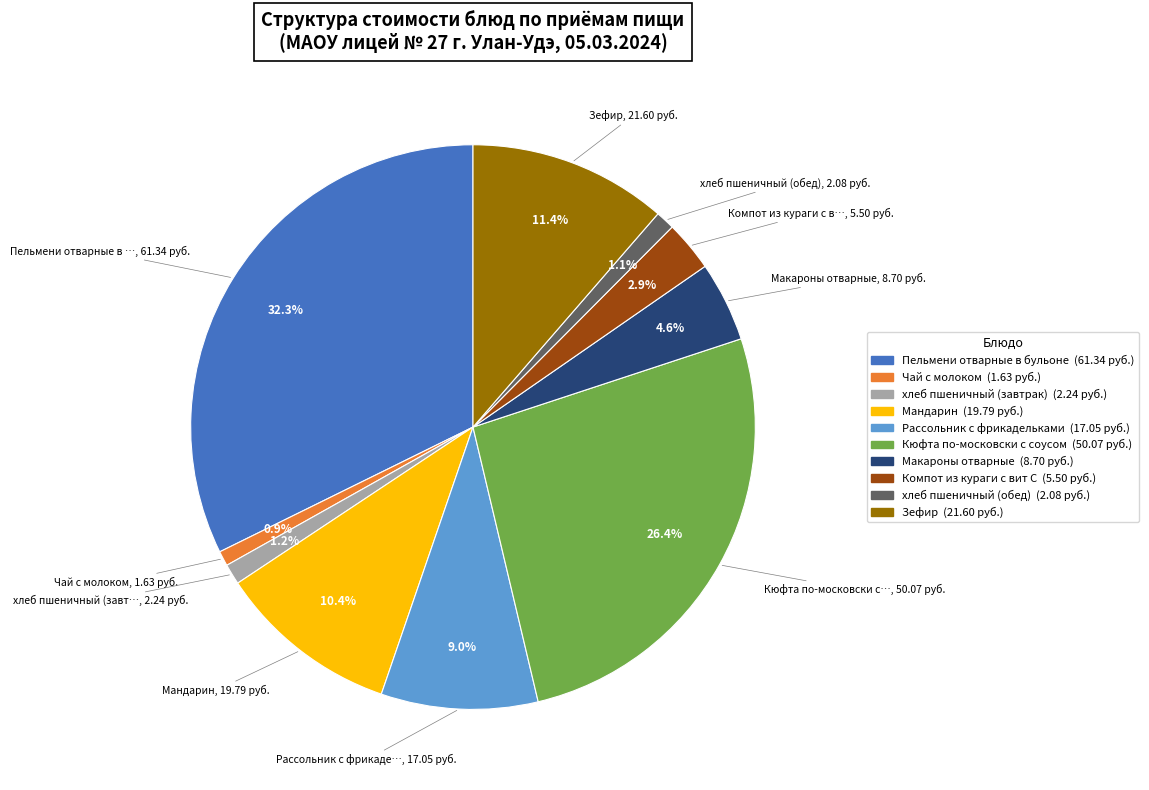

To the nearest percent, what portion does Макароны отварные represent?

5%